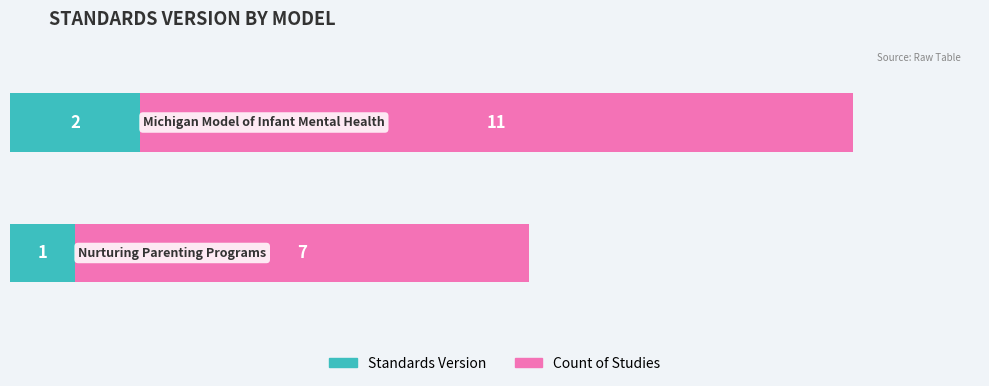

What is the sum of all Standards Version values?

3